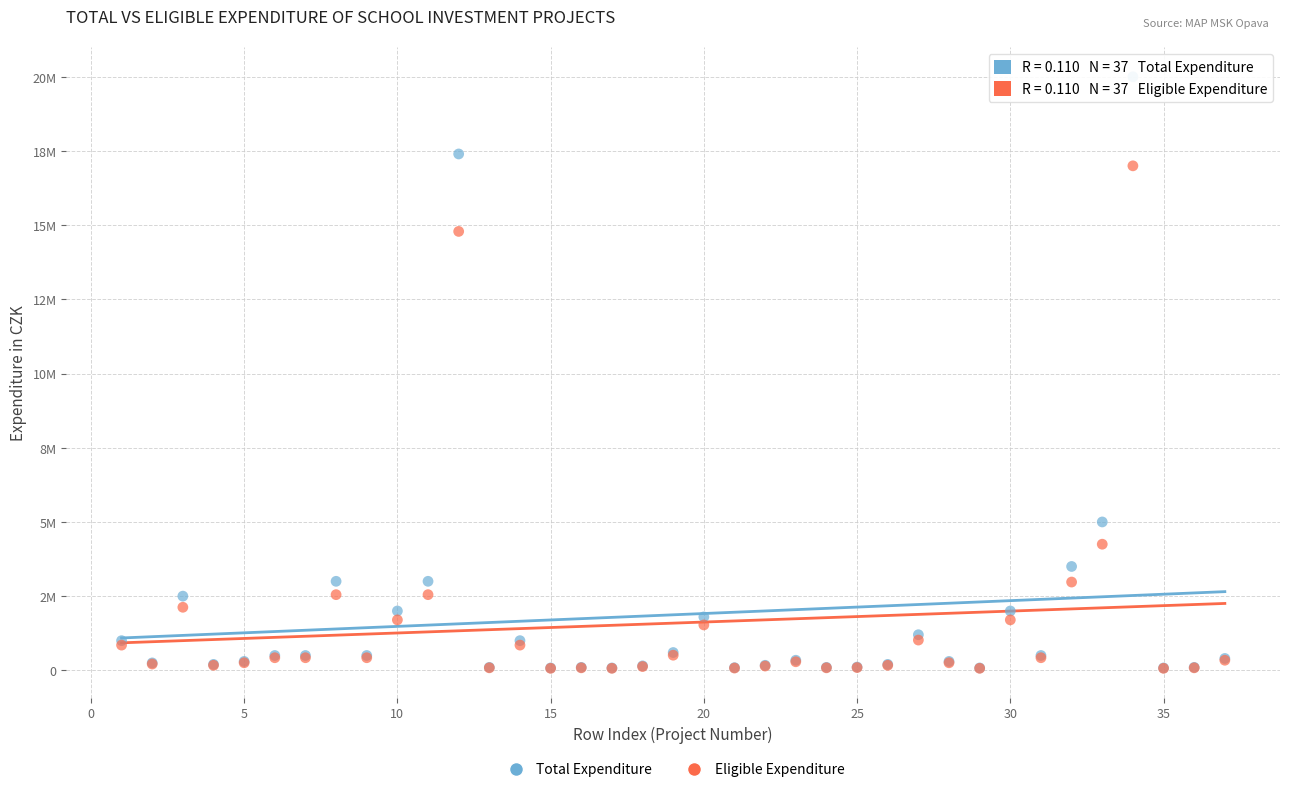

What are all the series names shown in the legend?

Total Expenditure, Eligible Expenditure